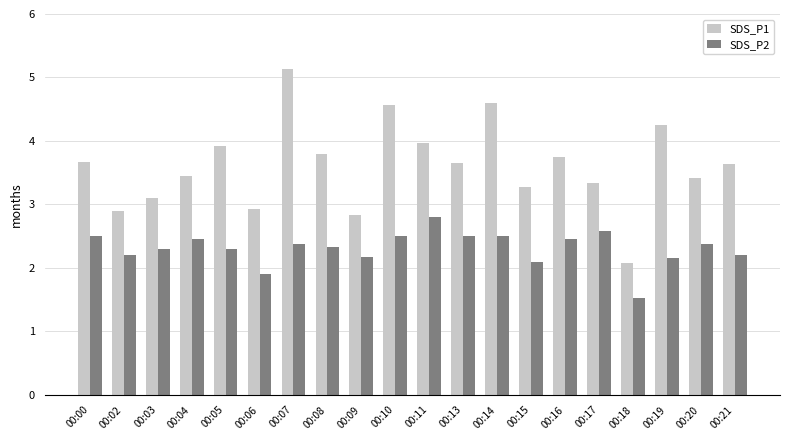

At which category is the sum across all series the highest?

00:07